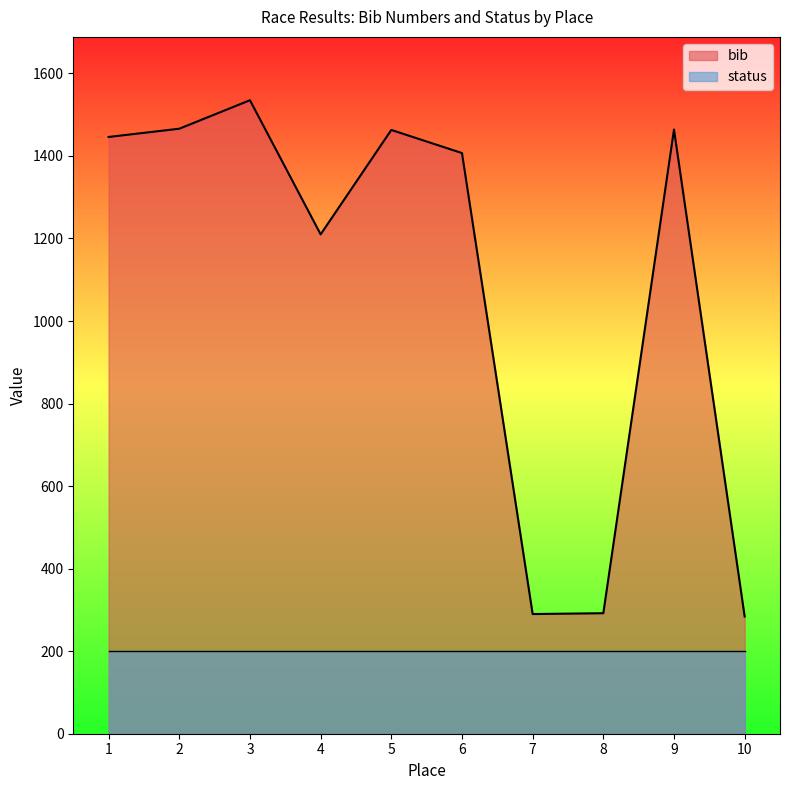

How many interior local peaks (higher than both neighbors) does the data have?

3